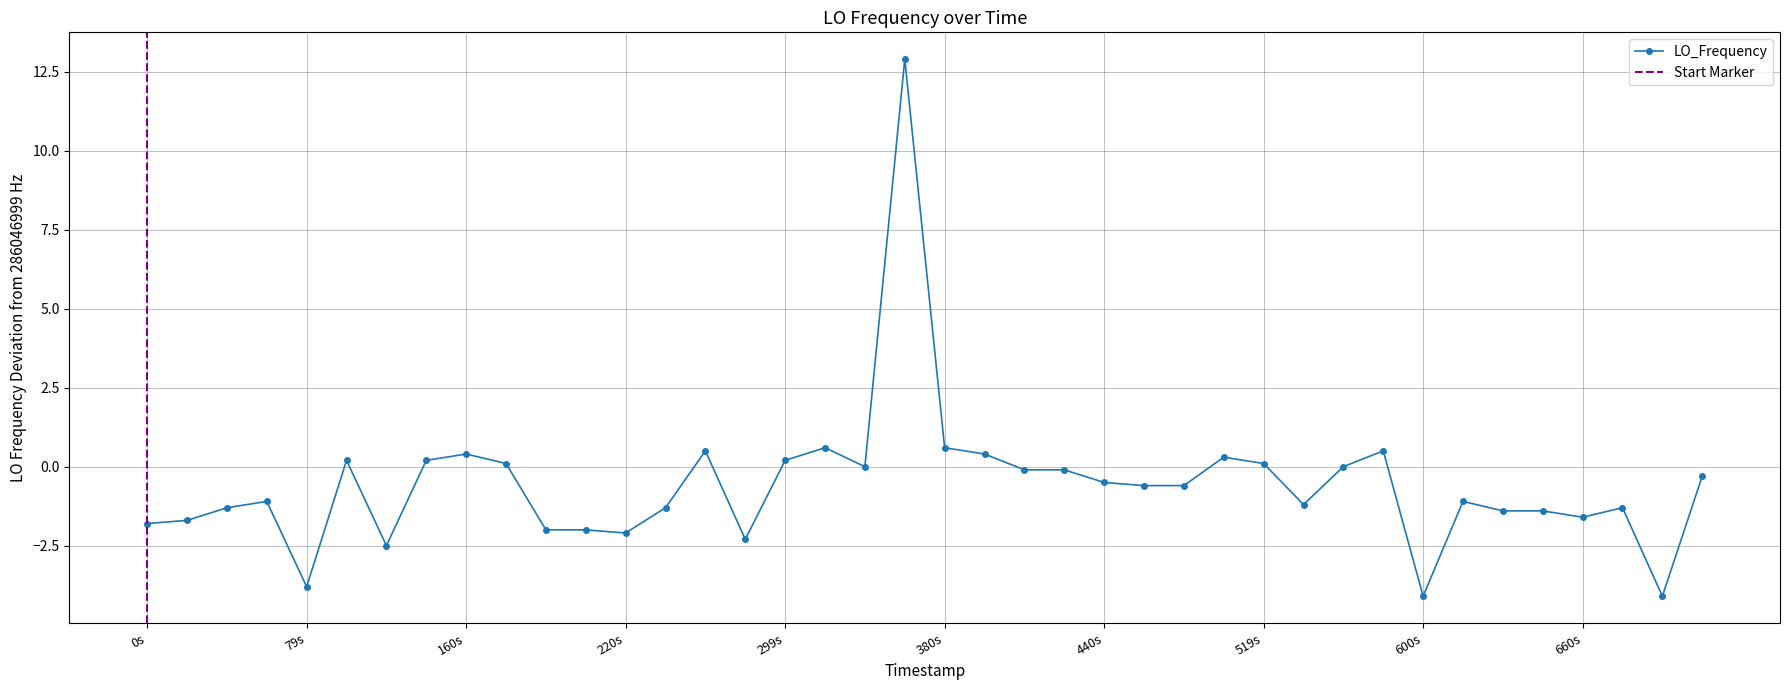

What is the value of the 40th point from the left?

-0.3